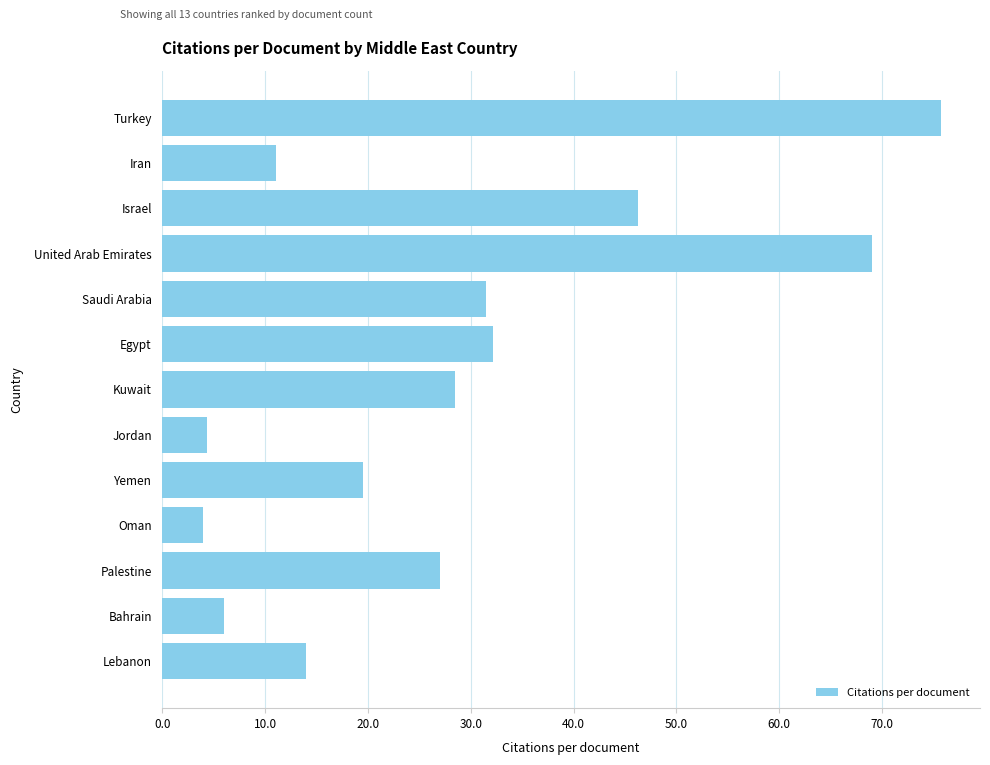

How many data points does each series have?

13